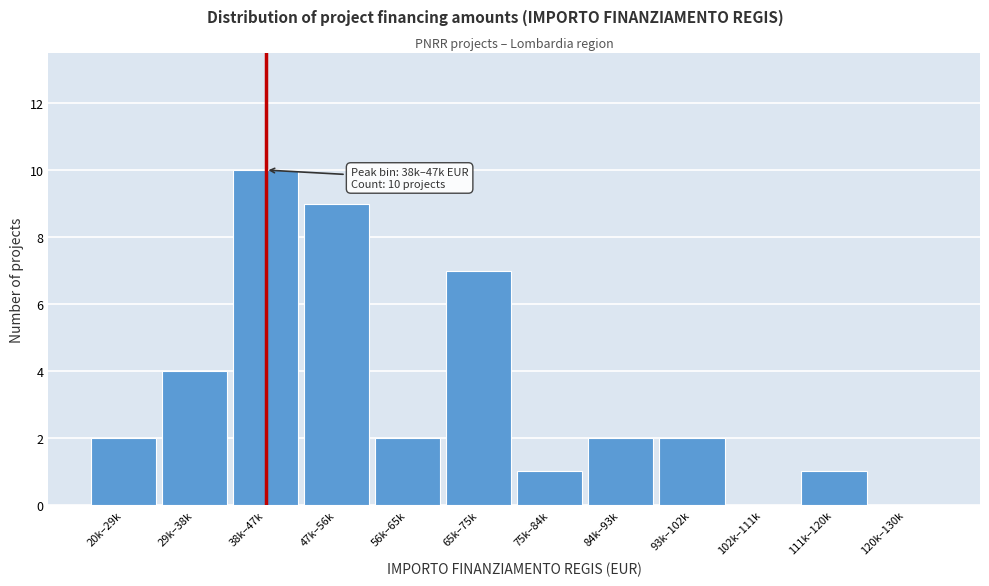

Reading left to right, what are all the values shown in this chart?

20k–29k=2	29k–38k=4	38k–47k=10	47k–56k=9	56k–65k=2	65k–75k=7	75k–84k=1	84k–93k=2	93k–102k=2	102k–111k=0	111k–120k=1	120k–130k=0